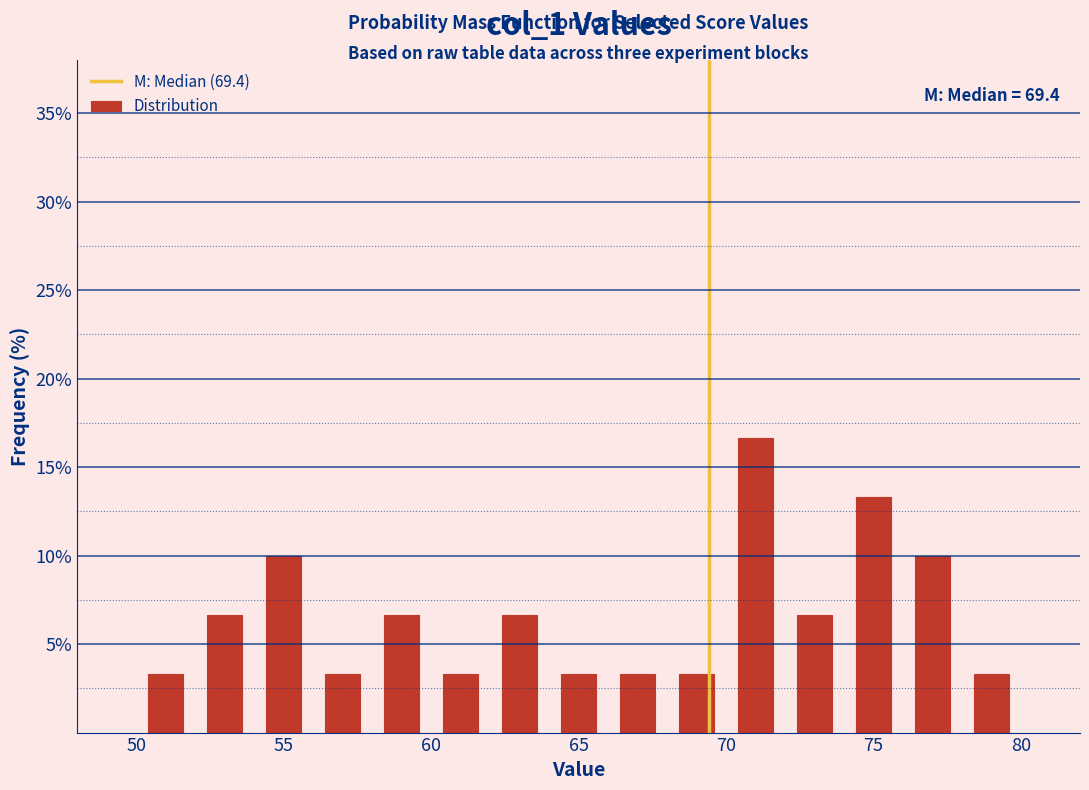

Over which range of the x-axis is the bar tallest?

70 to 72